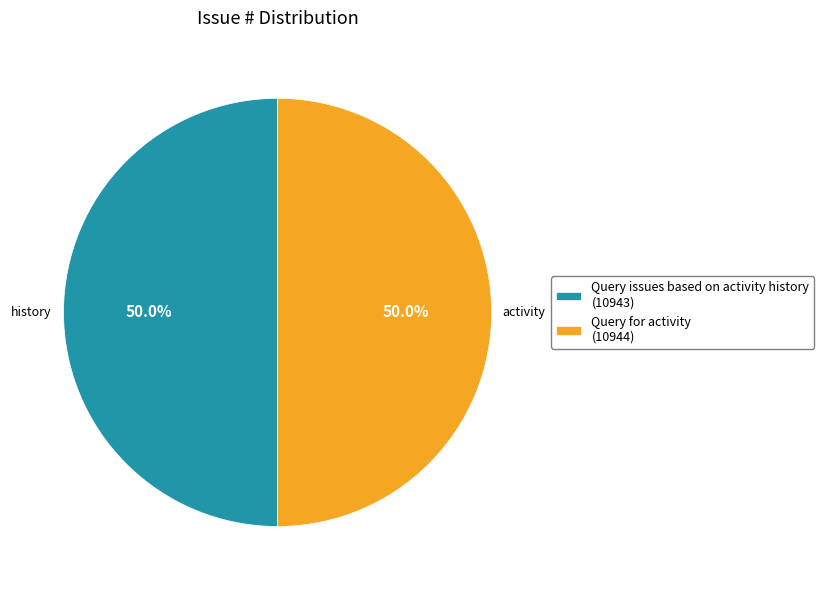

True or false: Query for activity accounts for 58% of the total.

False